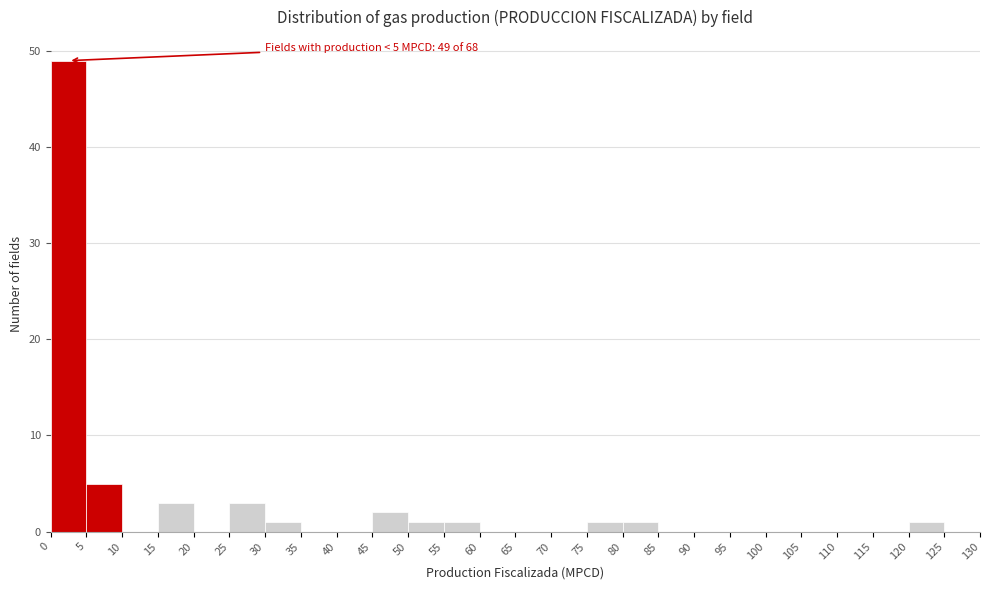

Over which range of the x-axis is the bar tallest?

0 to 5